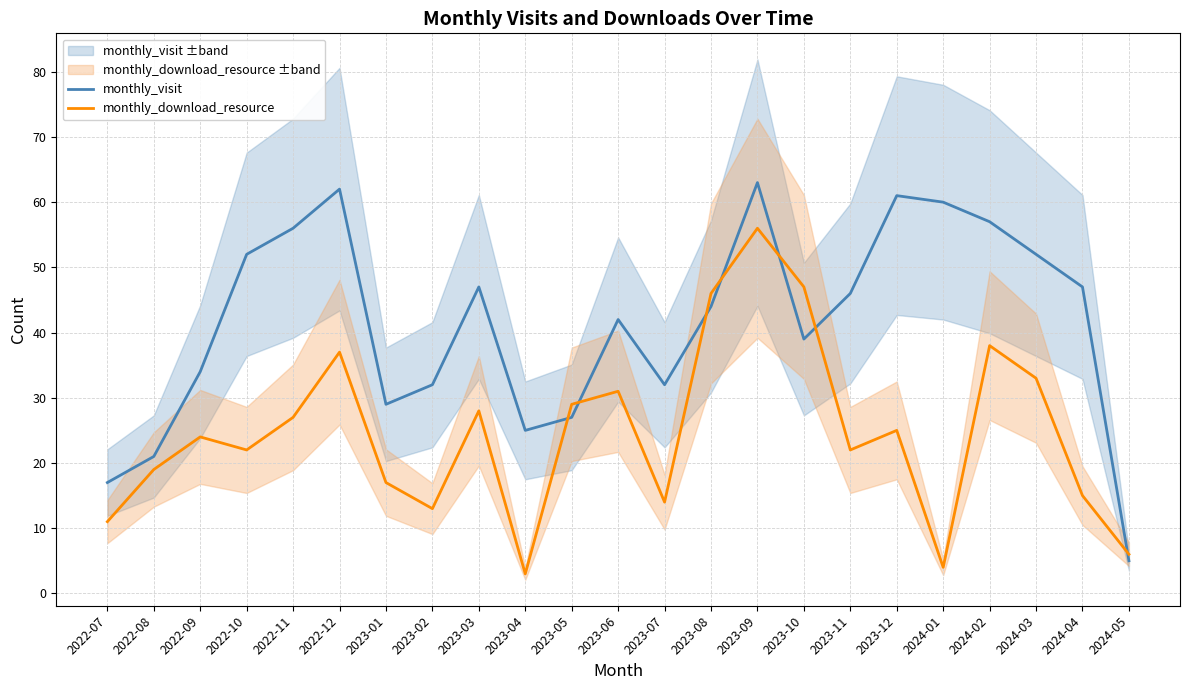

Which series has the widest spread of values?

monthly_visit